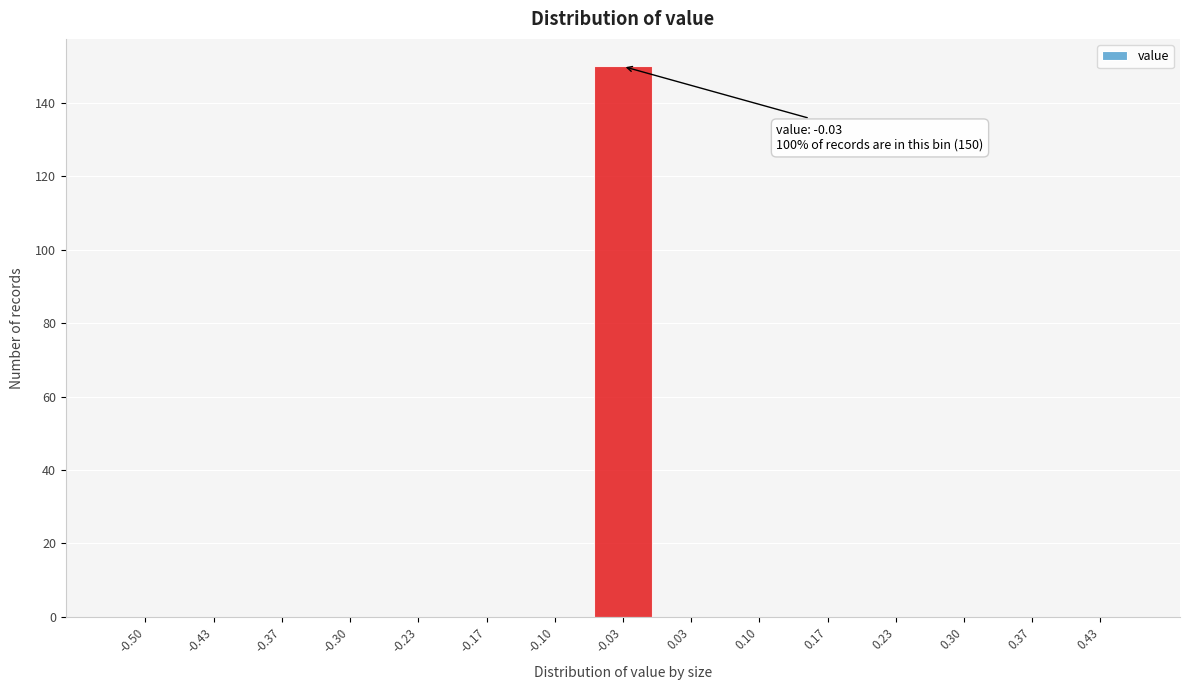

Reading right to left, list all the values displayed in this chart.

0.43=0	0.37=0	0.30=0	0.23=0	0.17=0	0.10=0	0.03=0	-0.03=150	-0.10=0	-0.17=0	-0.23=0	-0.30=0	-0.37=0	-0.43=0	-0.50=0